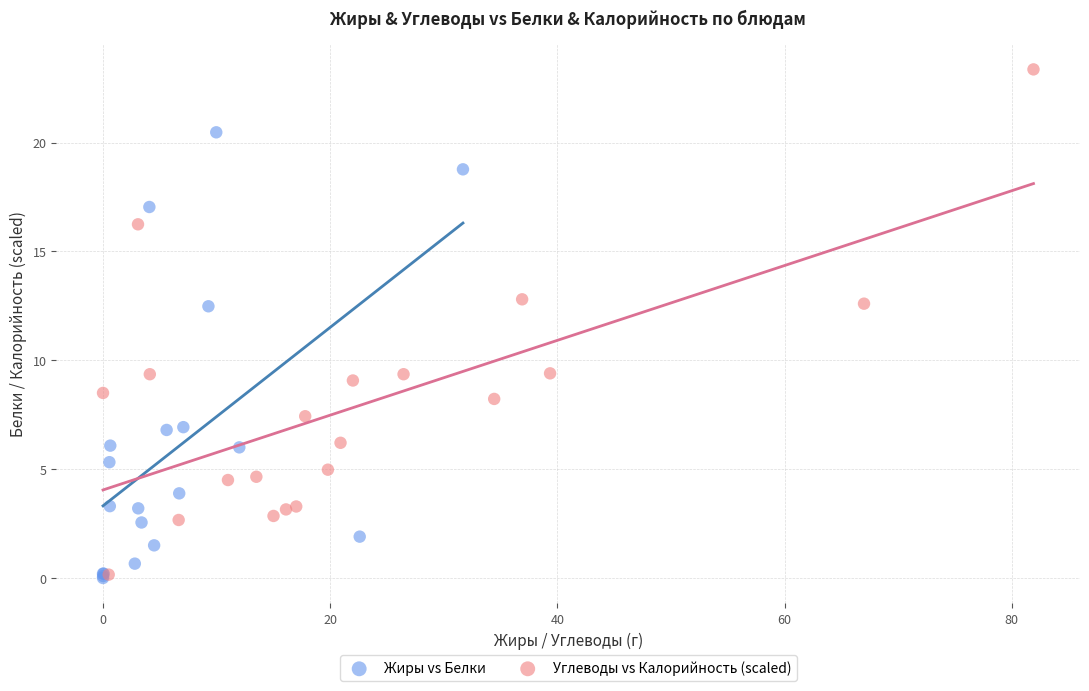

Which series has the widest spread of Y values?

Углеводы vs Калорийность (scaled)